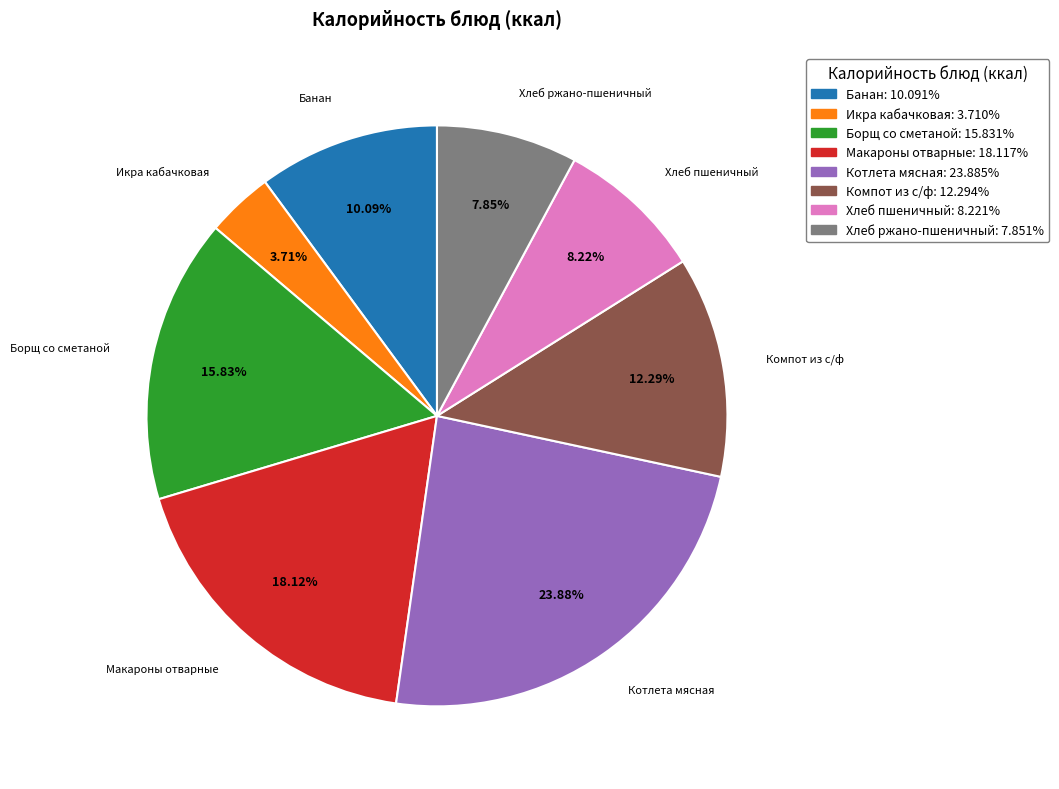

To the nearest percent, what is the combined percentage of Банан and Компот из с/ф?

22%